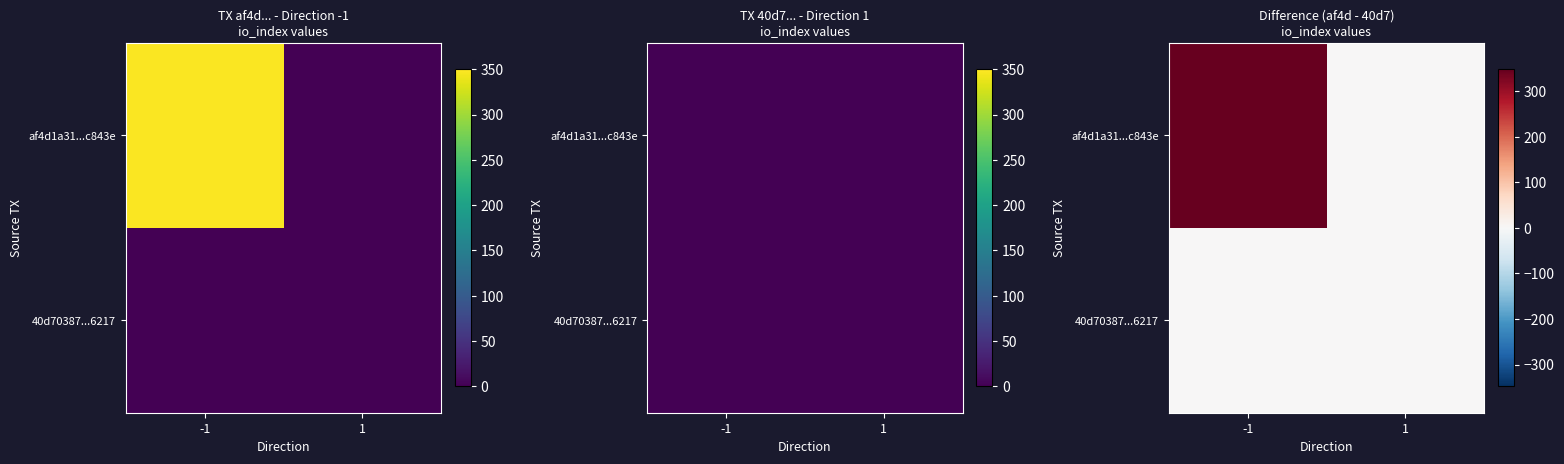

The 40d70387...6217 series shows 0 at -1. True or false?

True